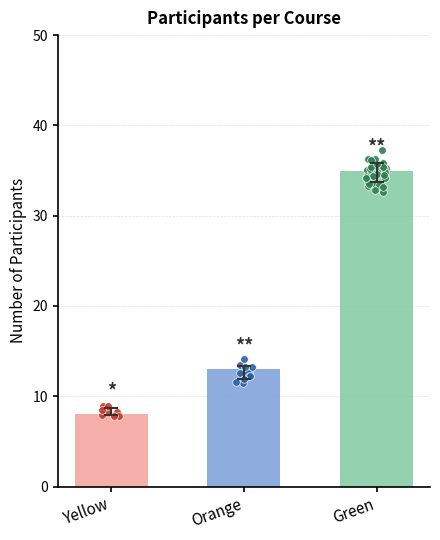

Approximately how many times larger is the value at Yellow compared to Orange?

0.6